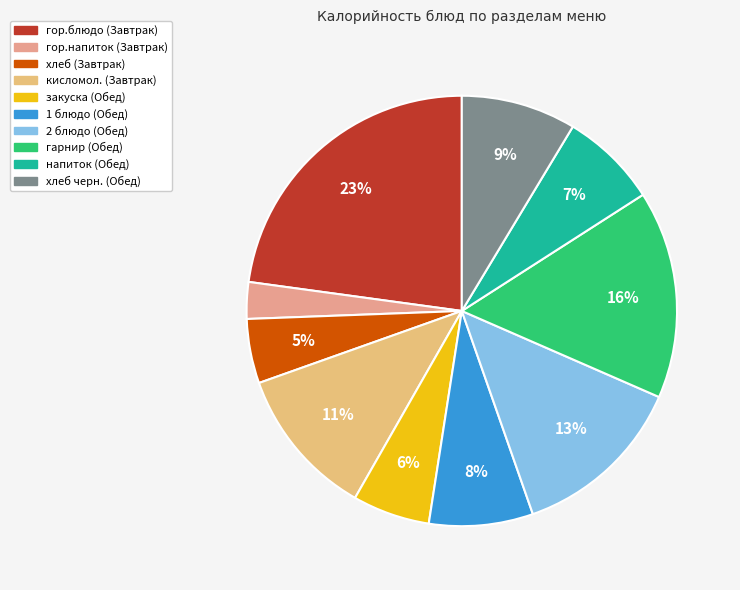

Does хлеб (Завтрак) account for over 50% of the chart?

No